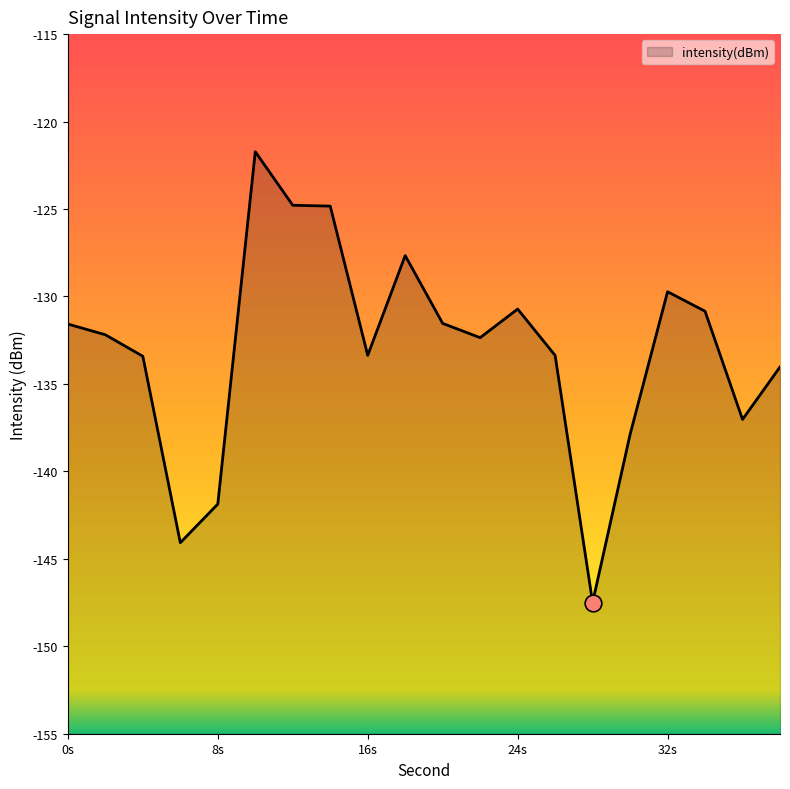

The chart shows a value of -137.9 at 30. True or false?

True